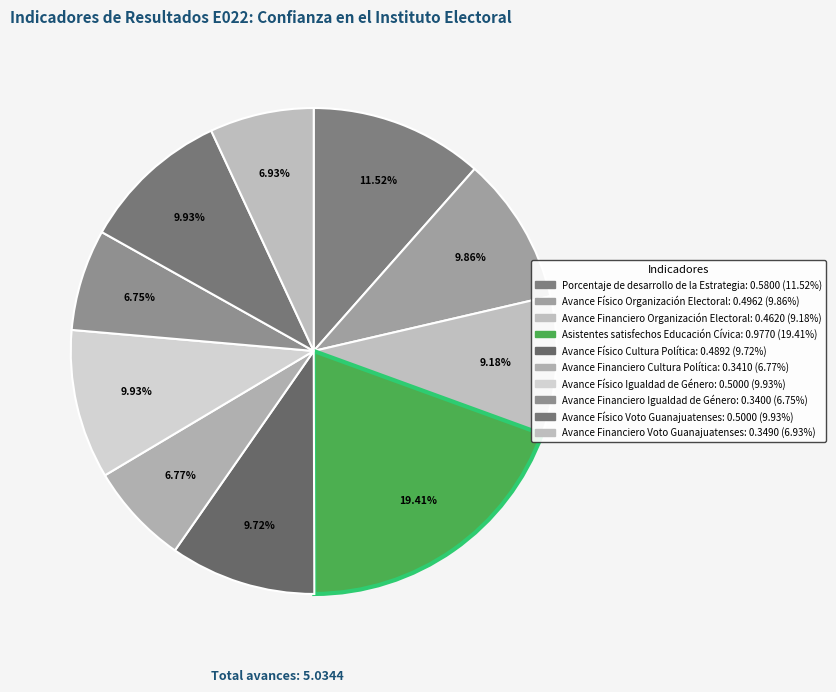

How many segments does this pie chart have?

10